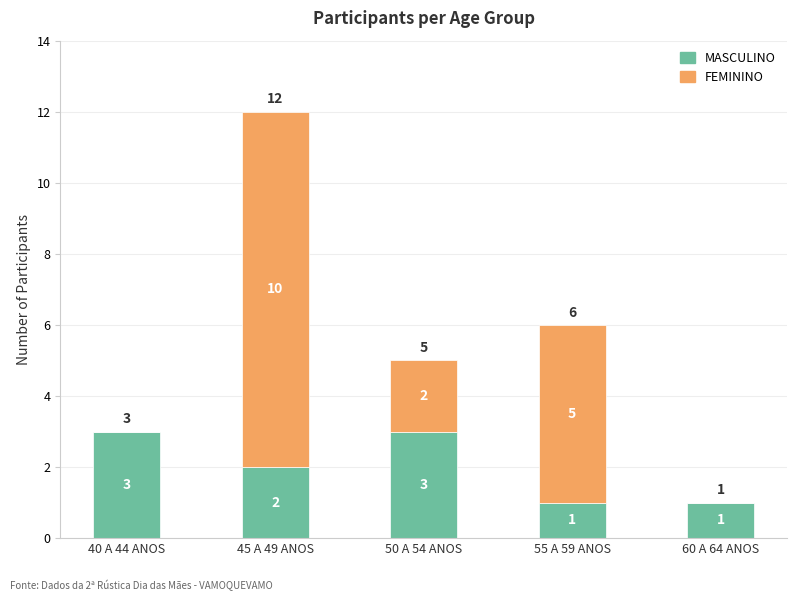

How many MASCULINO values are between 1 and 3?

5